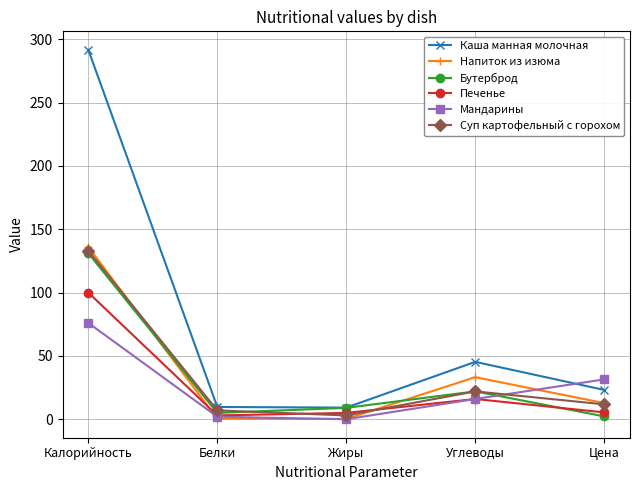

What is the average value of the Печенье series?

25.9